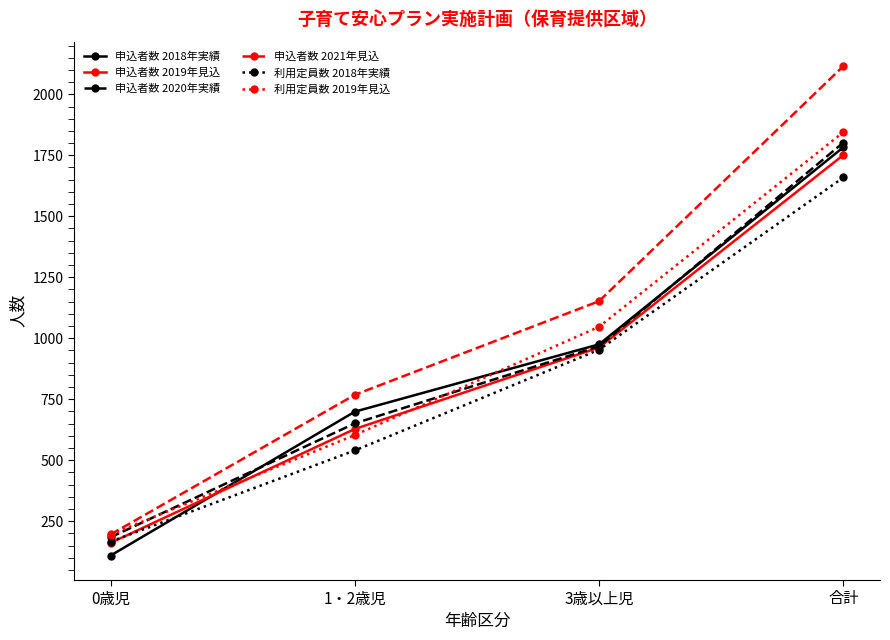

Is the value of 申込者数 2019年見込 at 1・2歳児 greater than the value of 申込者数 2021年見込 at 0歳児?

Yes